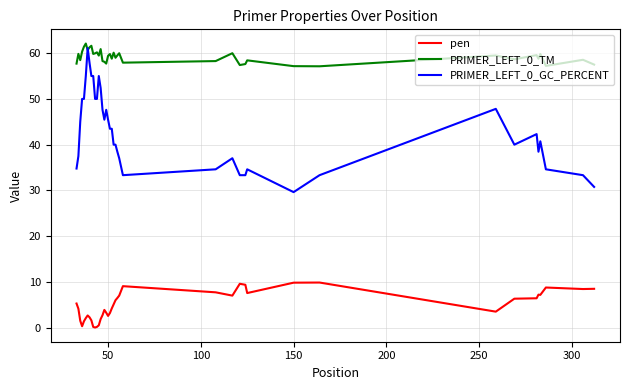

What is the highest value of the pen series?

9.9